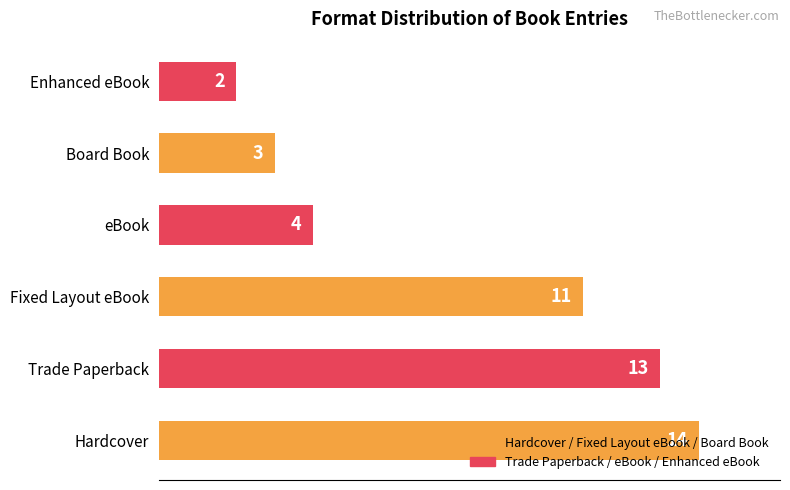

Count the number of data series in this chart.

1